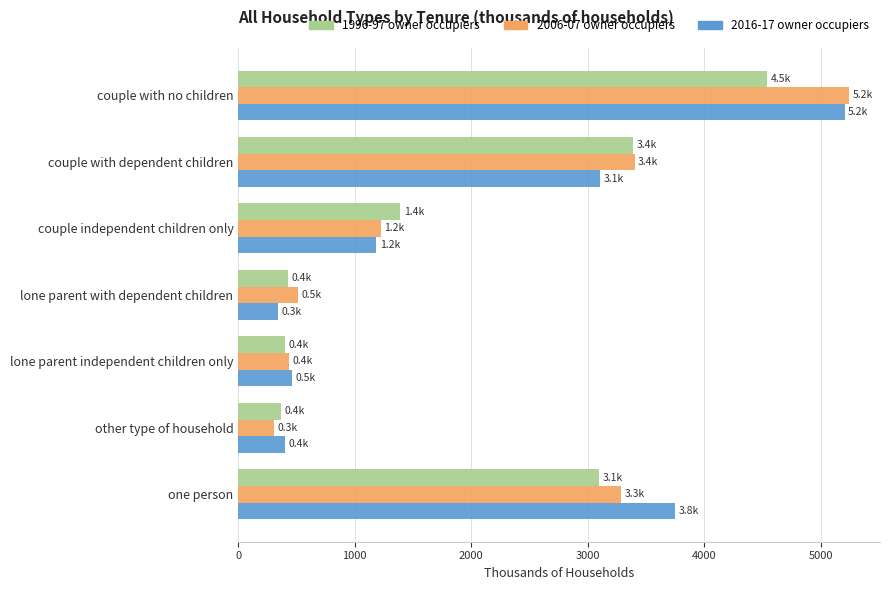

Is it true that 2006-07 owner occupiers equals 261.3 at lone parent independent children only?

False